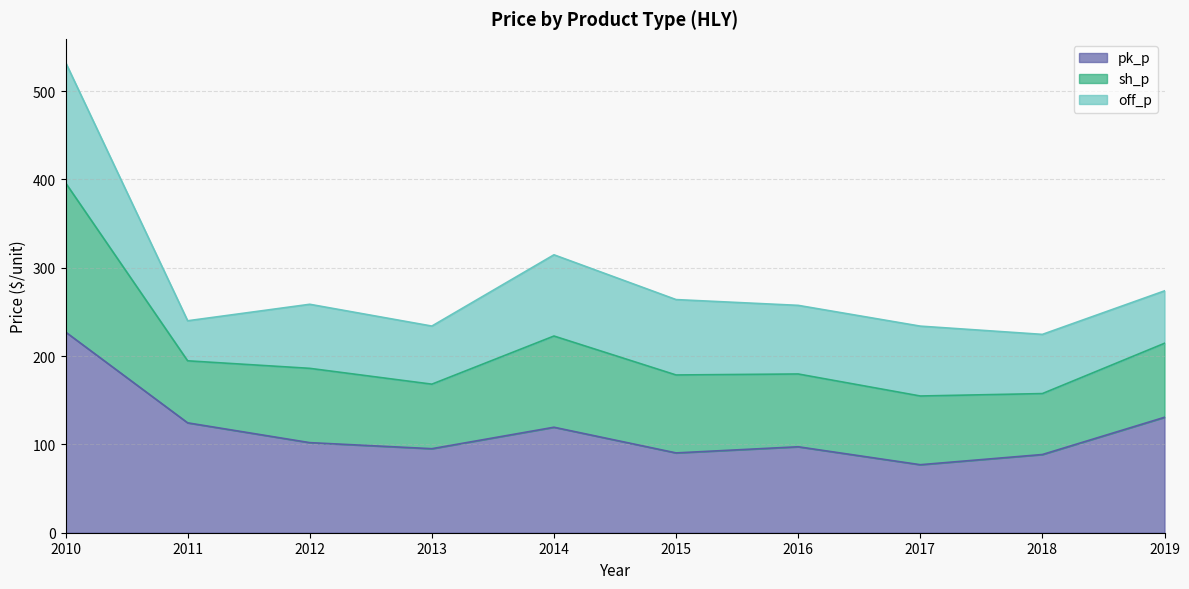

True or false: sh_p and pk_p intersect in this chart.

False